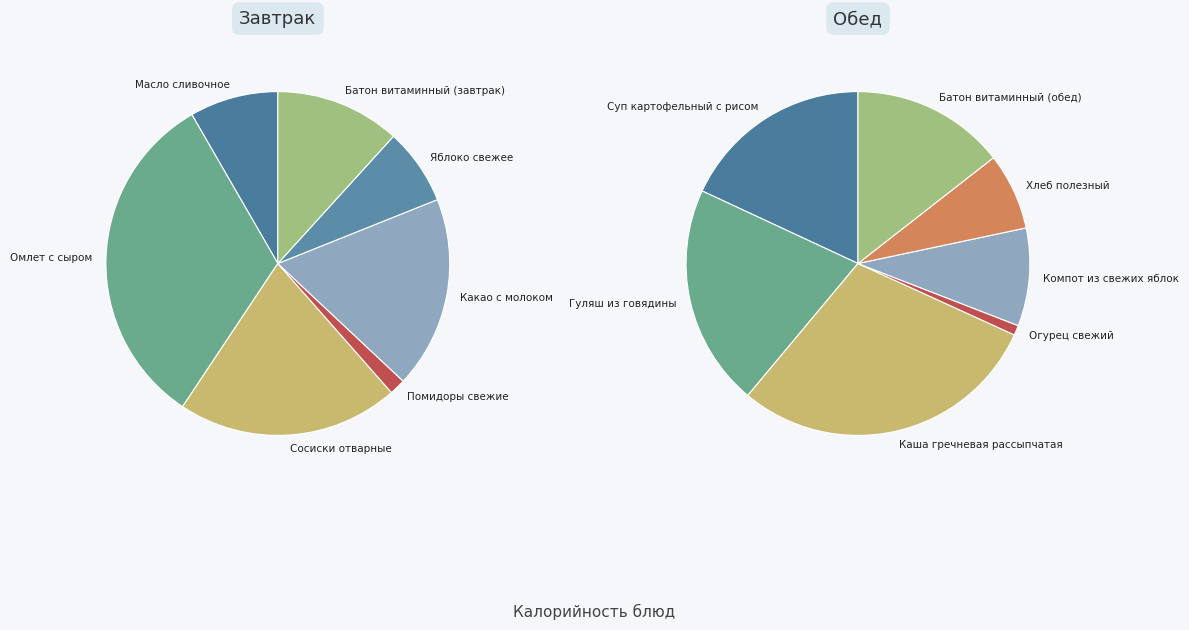

Does Омлет с сыром account for over 50% of the chart?

No